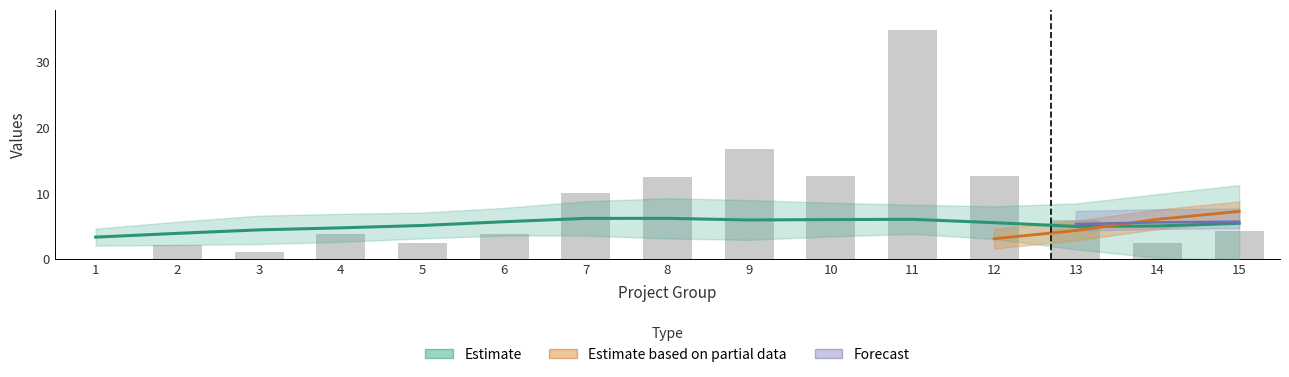

What is the difference between the second highest and minimum values?

16.8